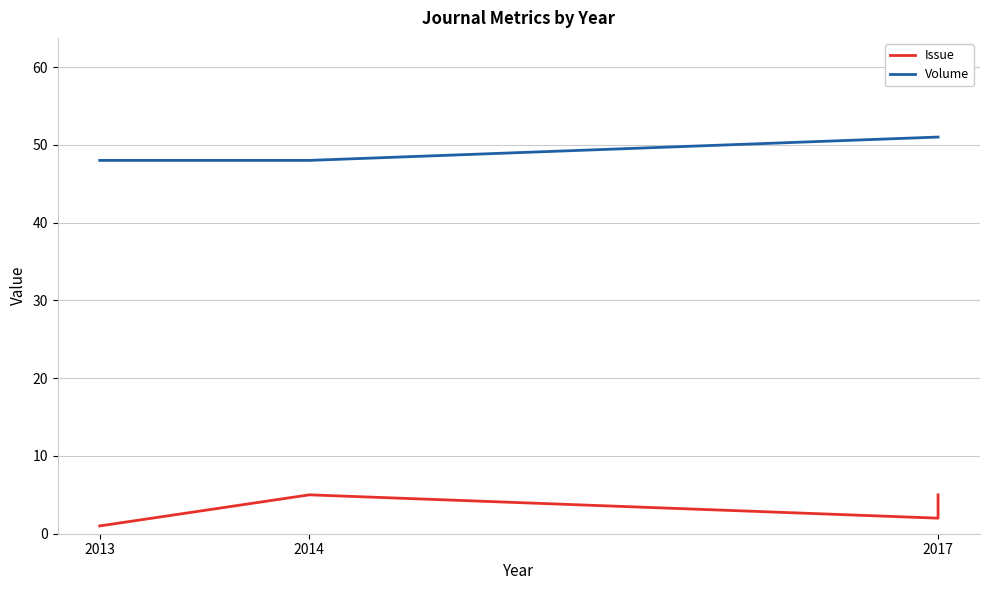

Is it true that Issue equals 1 at 2013?

True